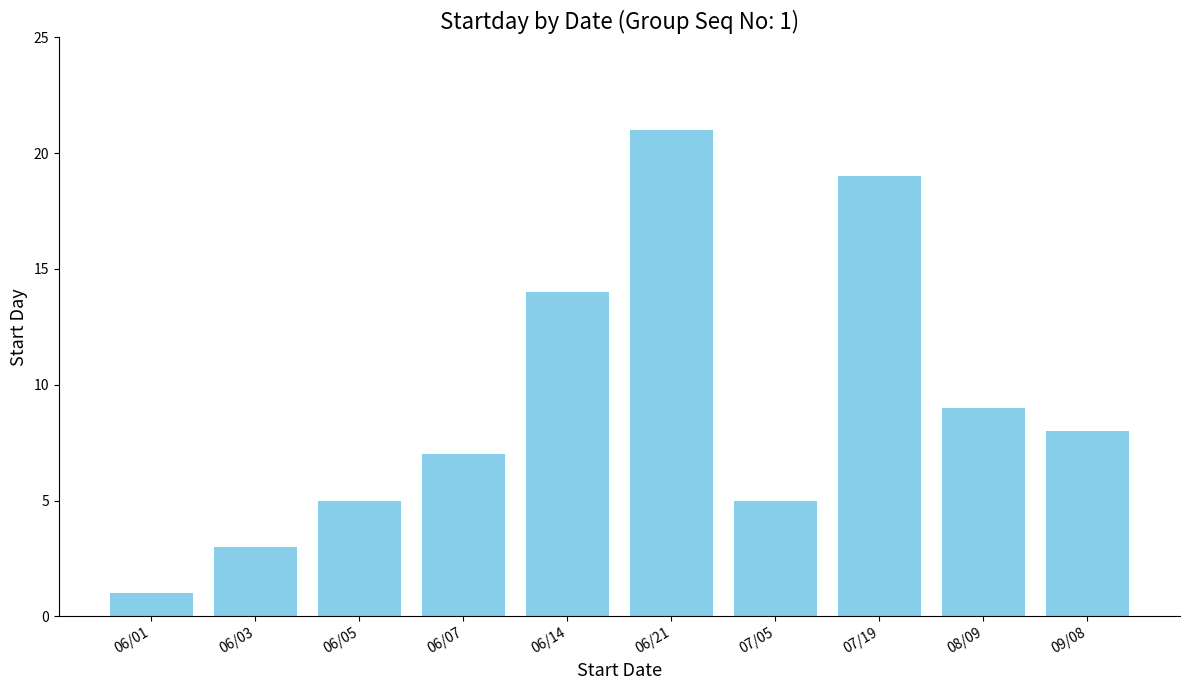

What is the maximum value shown in the chart?

21